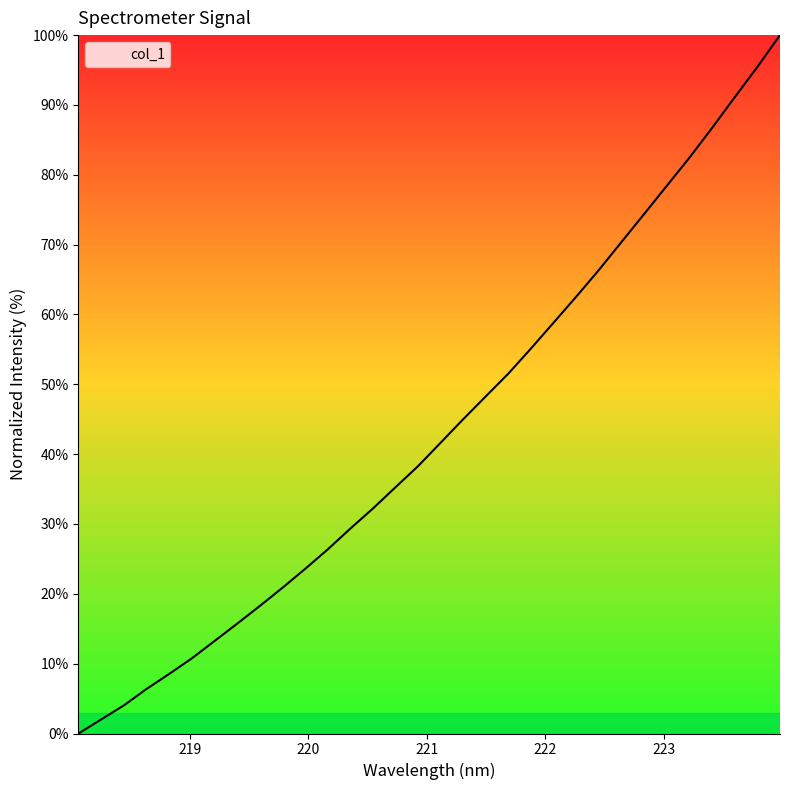

What is the difference between the maximum and minimum values?

100.0